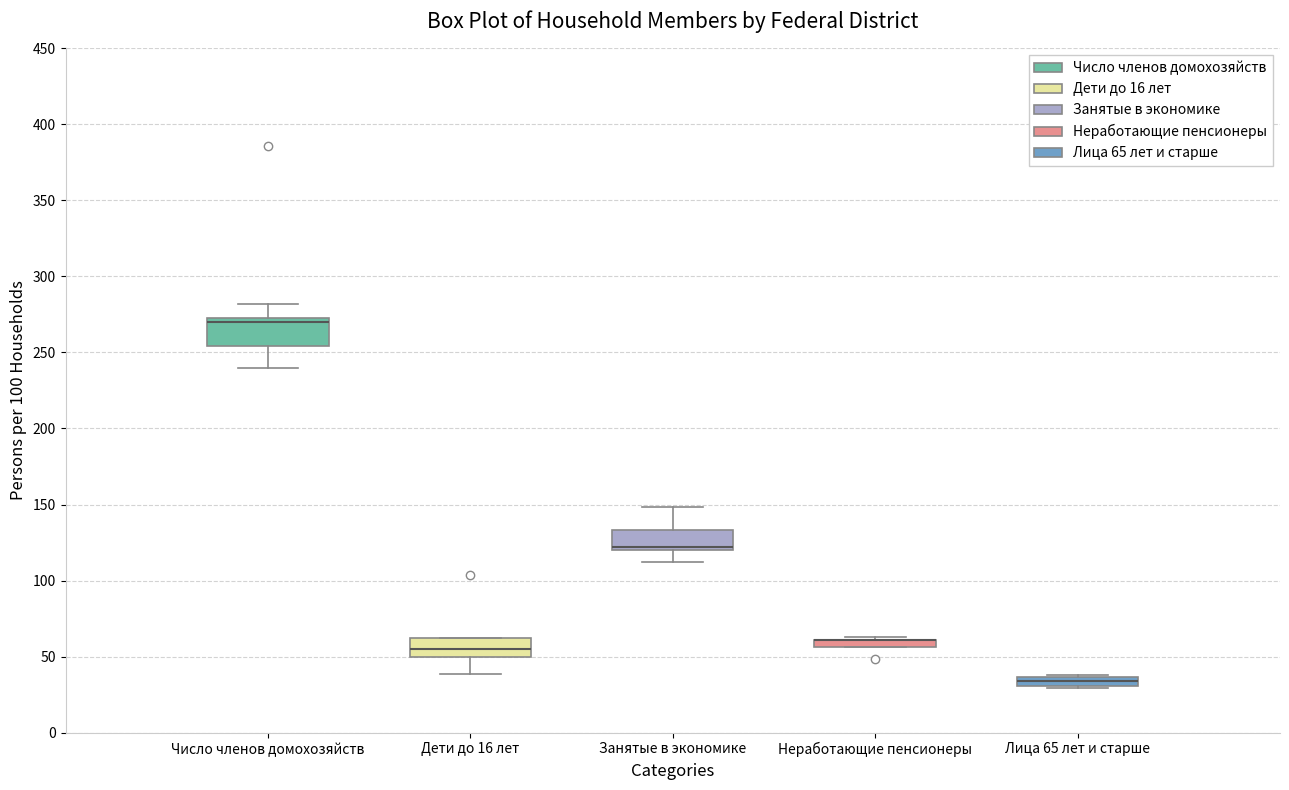

Which box is the tallest, from its lower edge to its upper edge?

Число членов домохозяйств